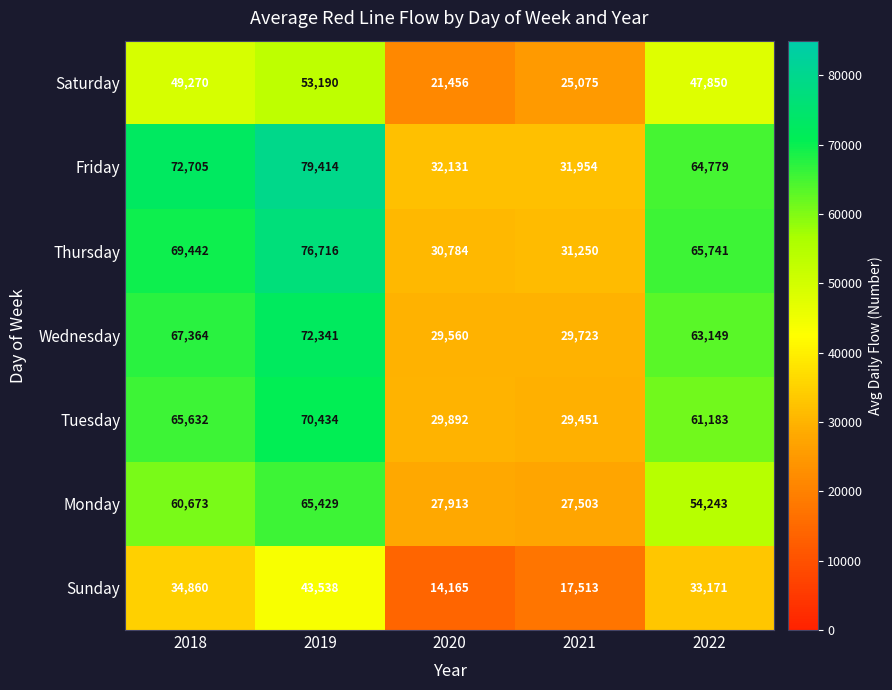

The value of Monday at 2022 is 37218. True or false?

False